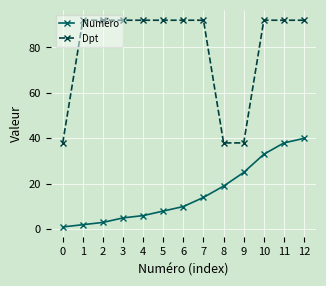

What is the value of the Numéro point at the 13th from the left?

40